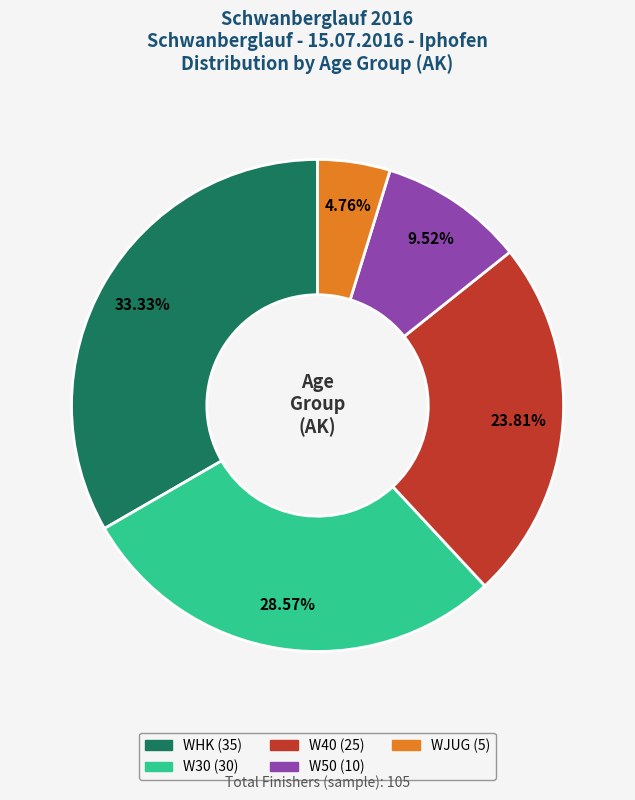

What is the smallest slice in the pie chart?

WJUG